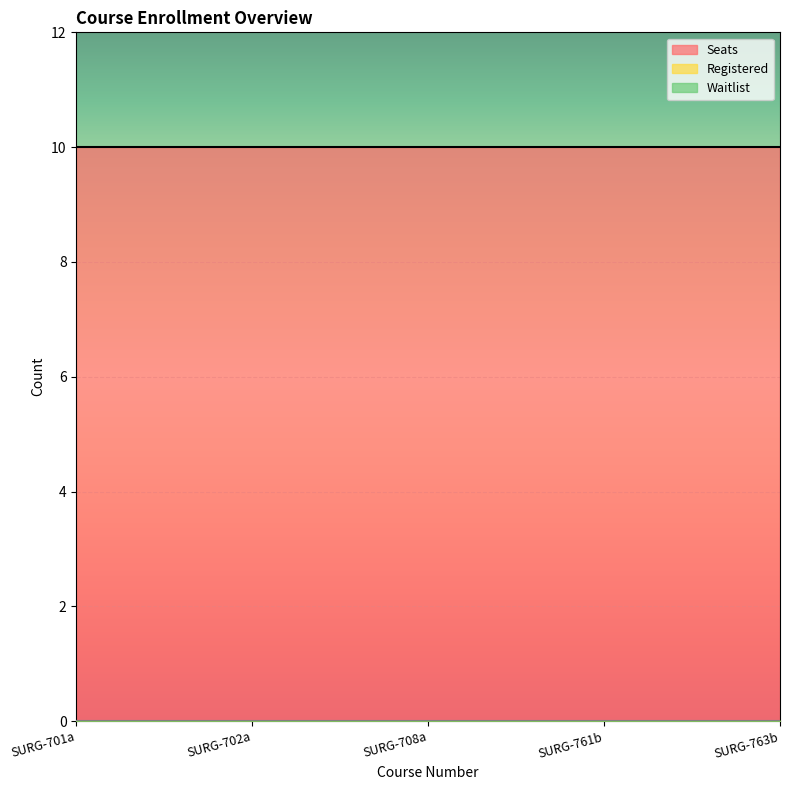

At SURG-761b, list the series in order from smallest to largest.

Registered, Waitlist, Seats